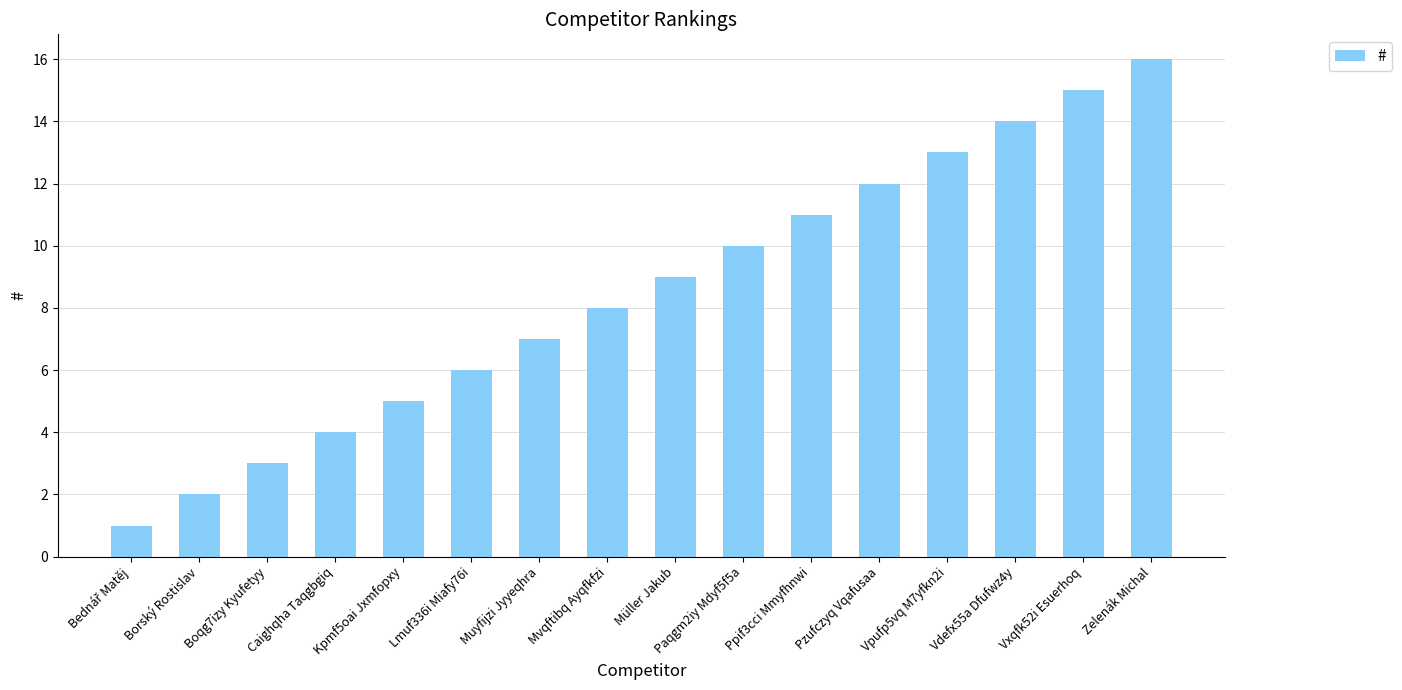

What is the difference between the second highest and second lowest values?

13